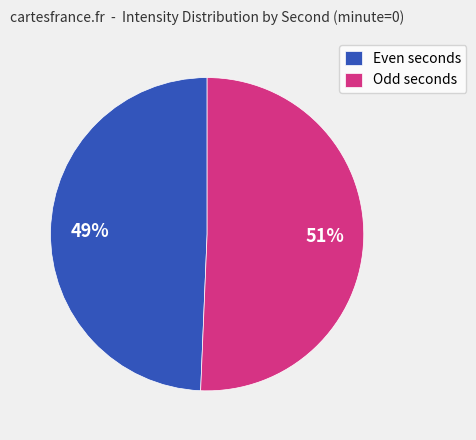

Which slice is the smallest?

Even seconds